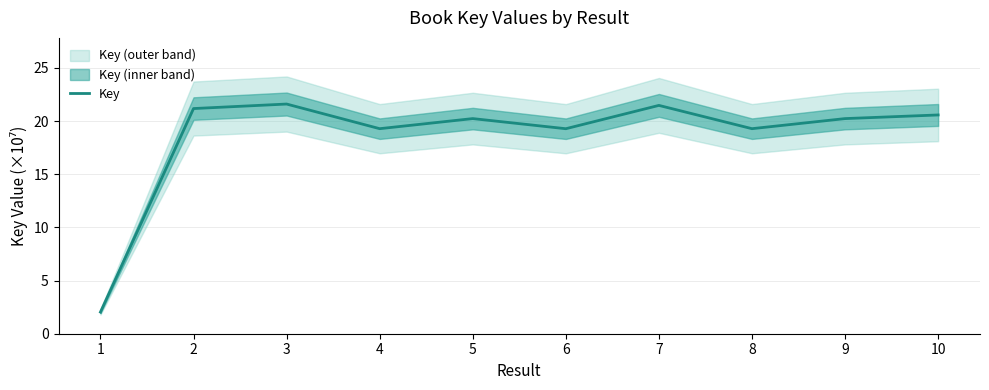

Reading right to left, what are all the values shown in this chart?

20.6	20.2	19.3	21.5	19.3	20.2	19.3	21.6	21.2	2.0